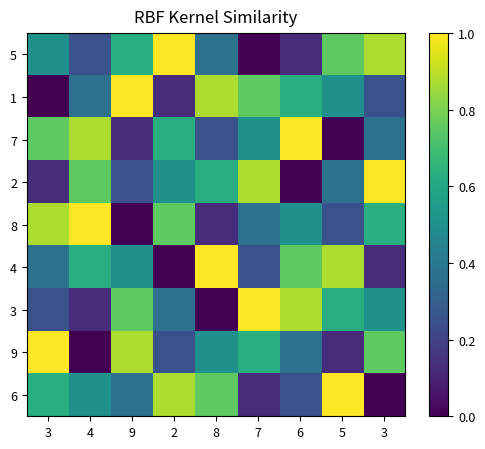

Which series changed the most between 3 and 4?

9